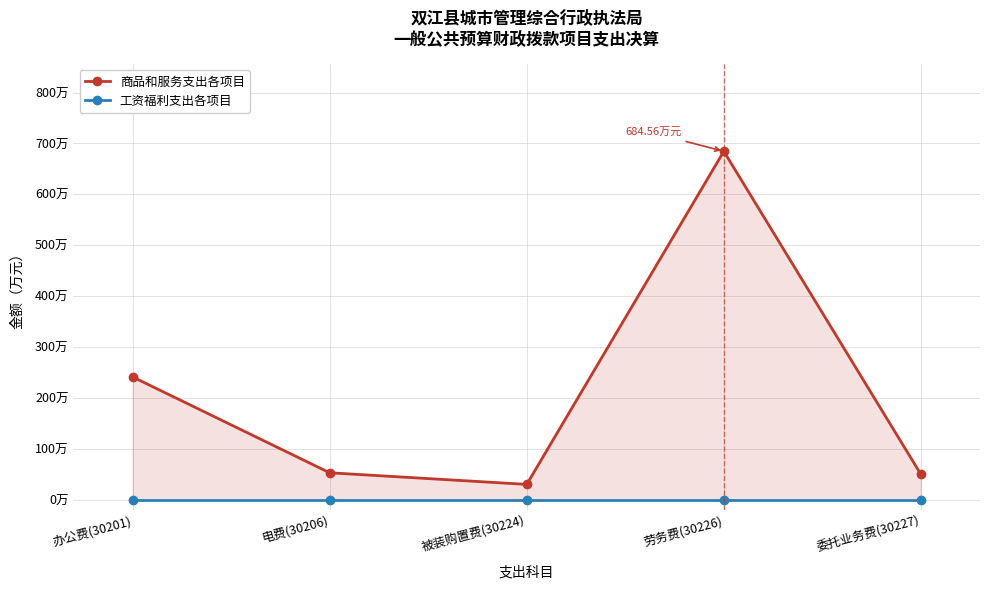

Is this an area chart (filled region under the line)?

No